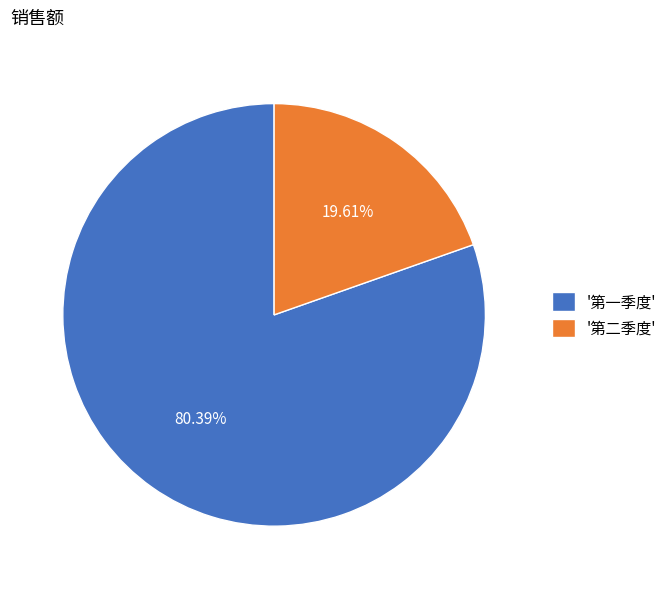

Which category has the smallest portion of the pie?

'第二季度'